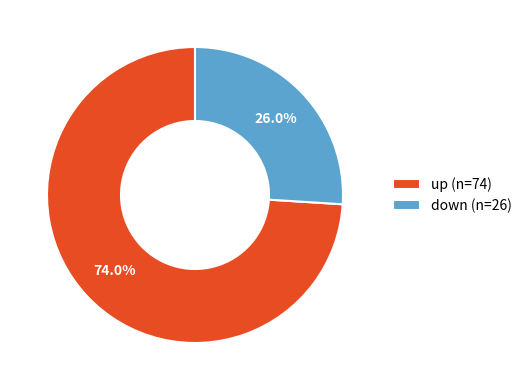

What is the smallest slice in the pie chart?

down